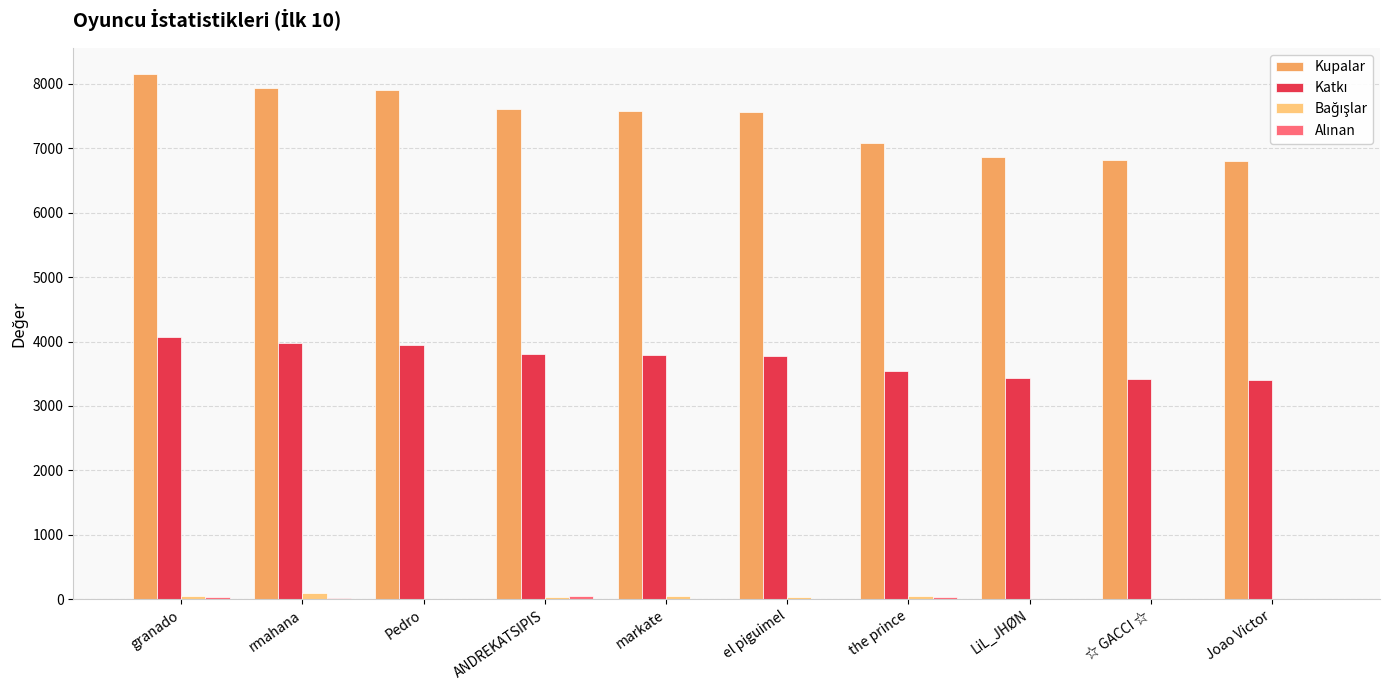

Which series has the largest total across all categories?

Kupalar